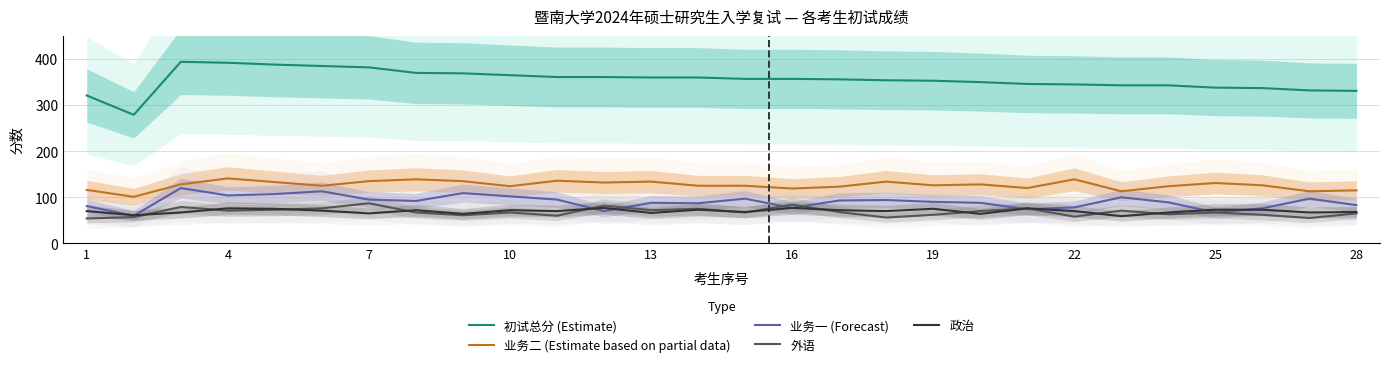

True or false: 业务二 (Estimate based on partial data) and 外语 intersect in this chart.

False